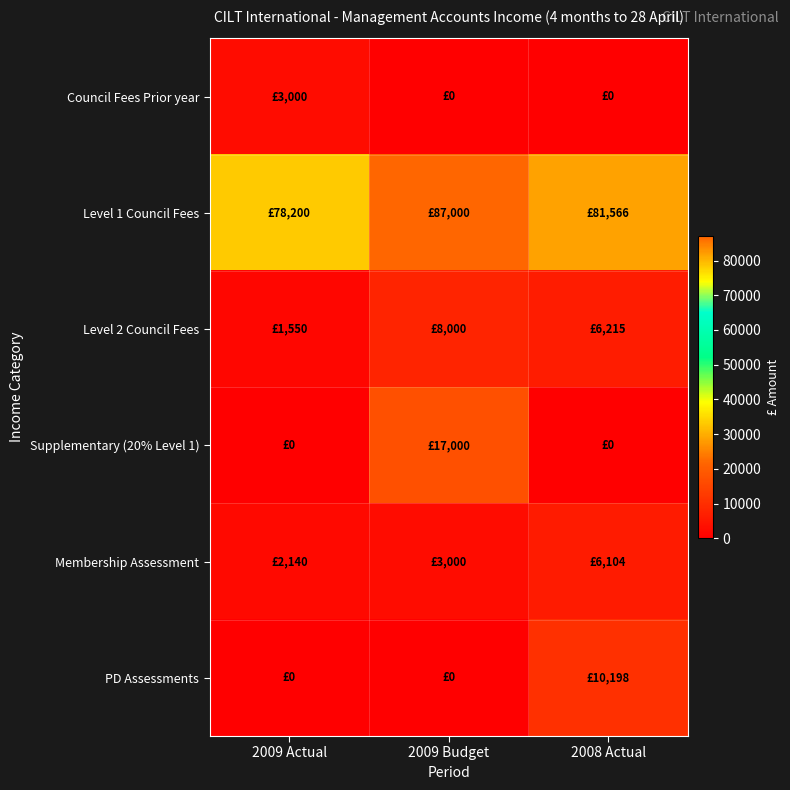

Rank the series by their maximum value, from highest to lowest.

Level 1 Council Fees, Supplementary (20% Level 1), PD Assessments, Level 2 Council Fees, Membership Assessment, Council Fees Prior year